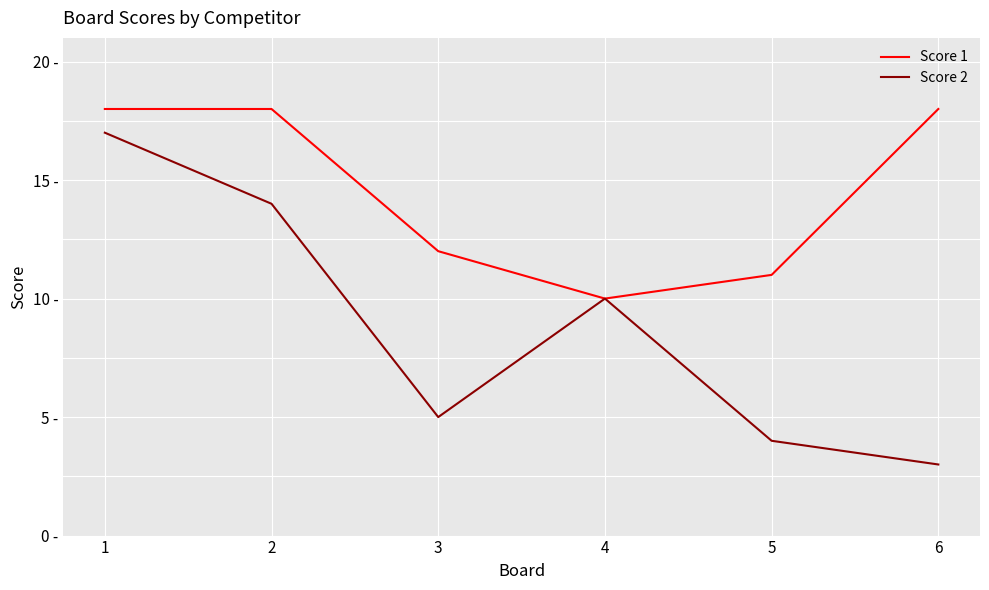

Reading left to right, transcribe all the data shown in this chart.

Score 1: 18	18	12	10	11	18
Score 2: 17	14	5	10	4	3